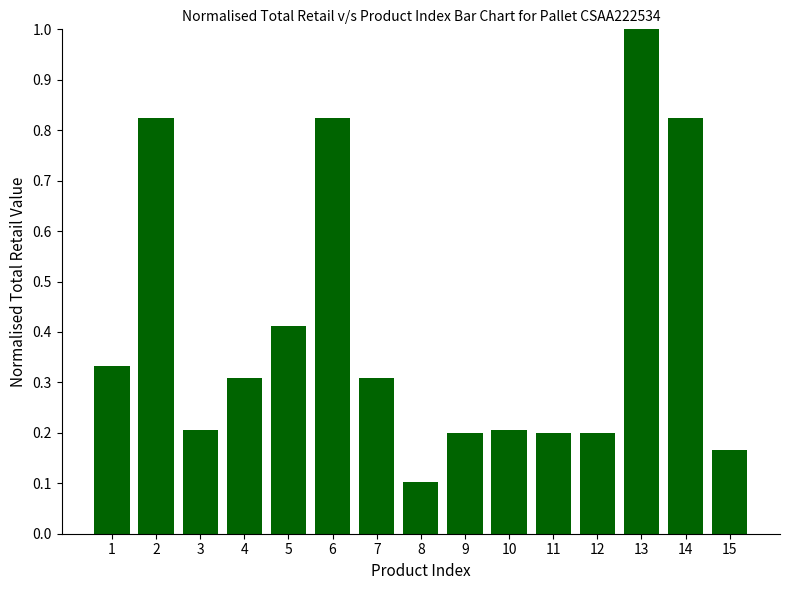

Is it true that the value at 10 is 0.2?

True